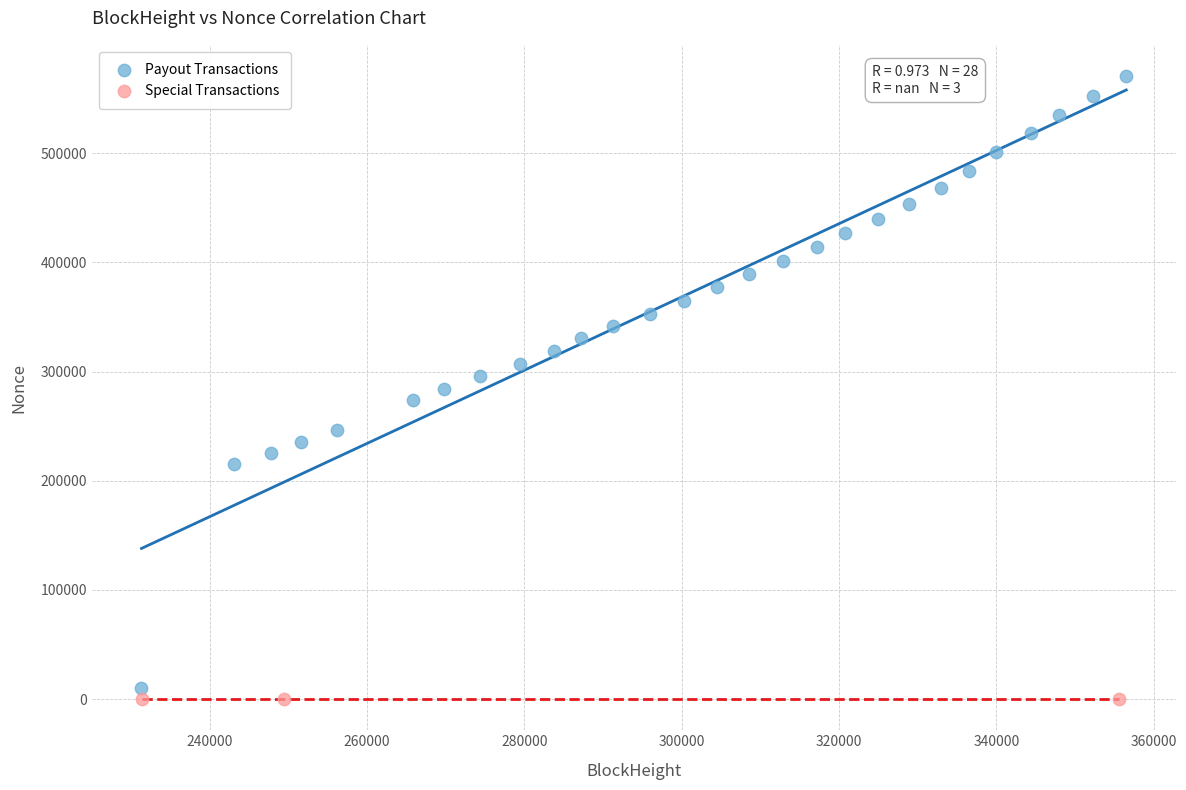

What are all the series names shown in the legend?

Payout Transactions, Special Transactions